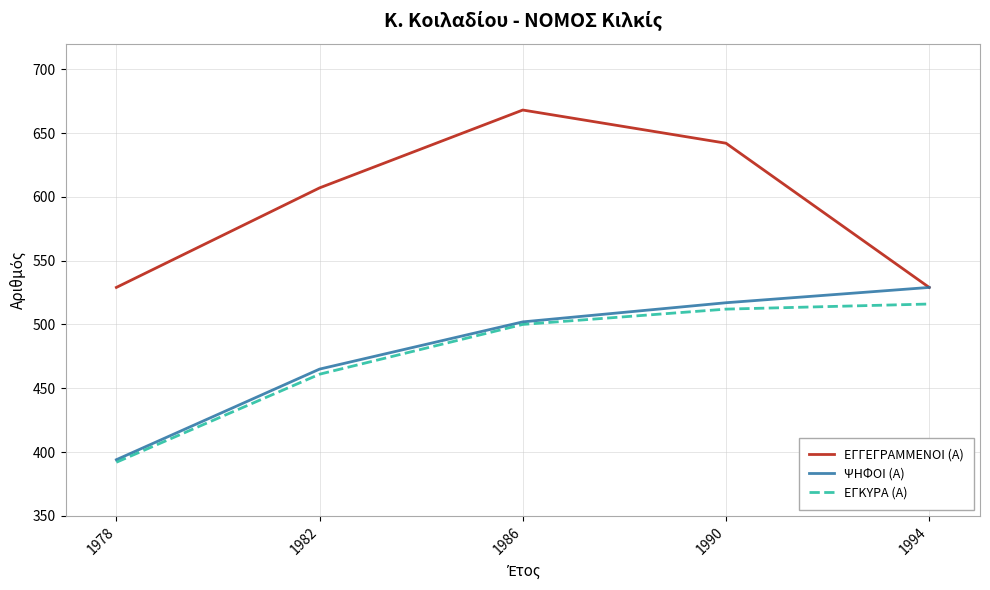

At how many categories does at least one series exceed 521?

5